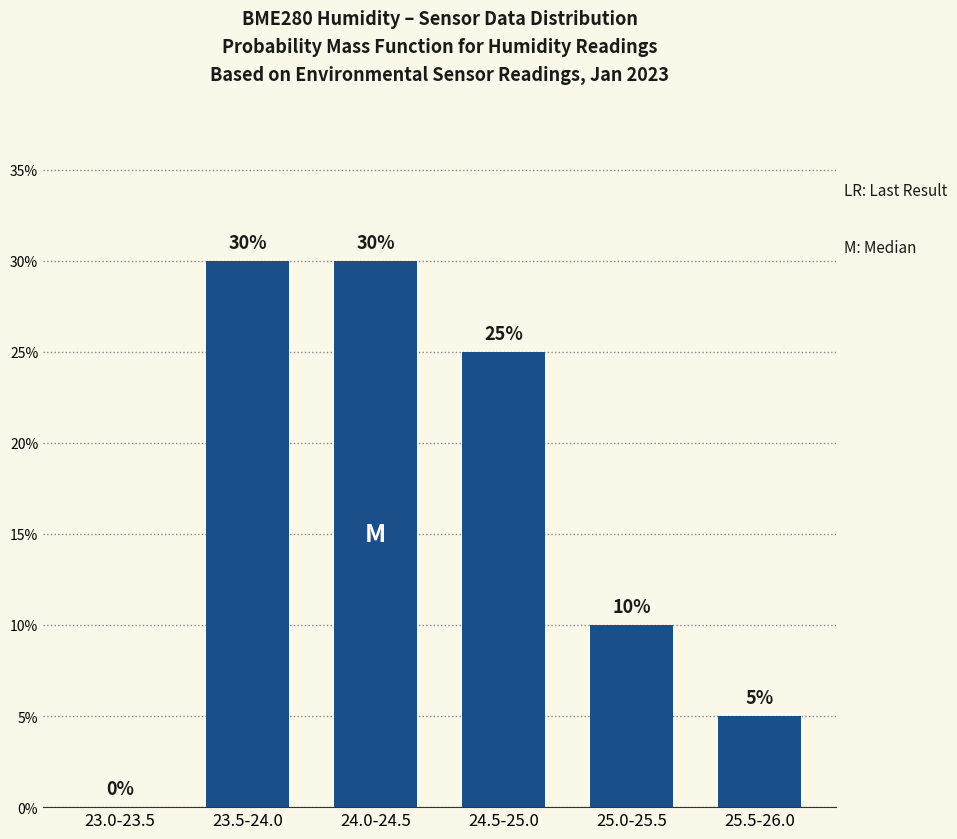

Between 23.5-24.0 and 25.5-26.0, which is larger?

23.5-24.0